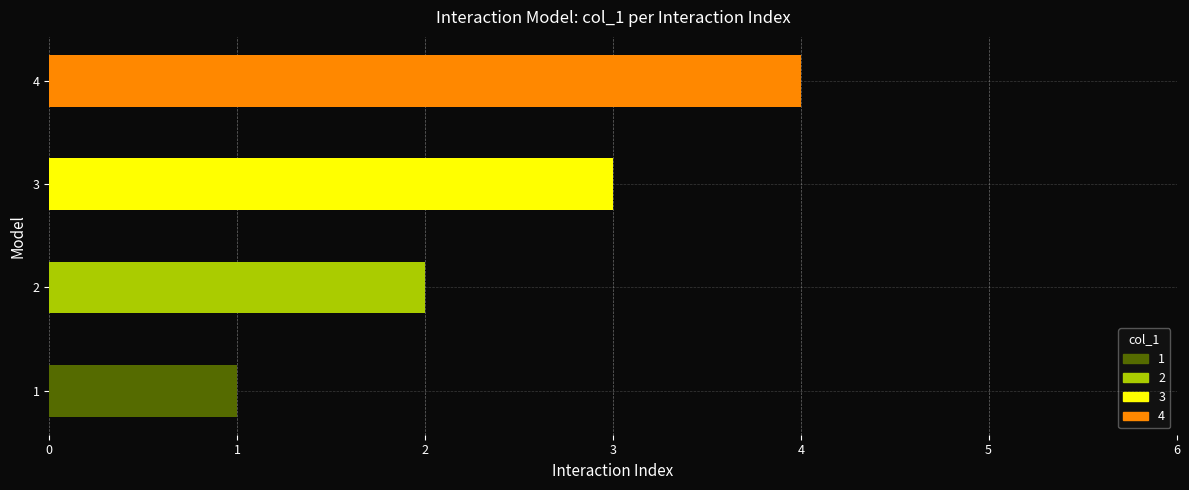

Are the bars horizontal?

Yes